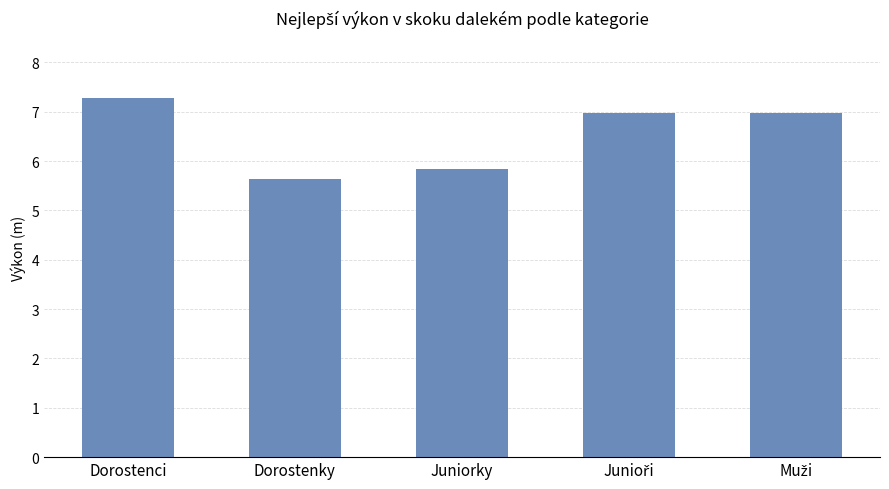

What is the average value?

6.5